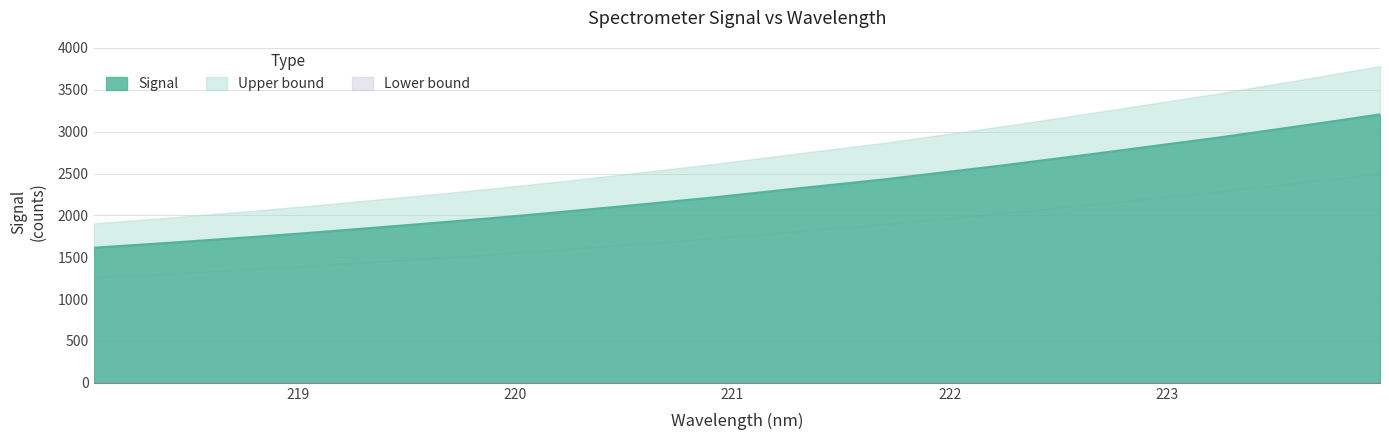

True or false: there are more than 0 points higher than both neighbors.

False